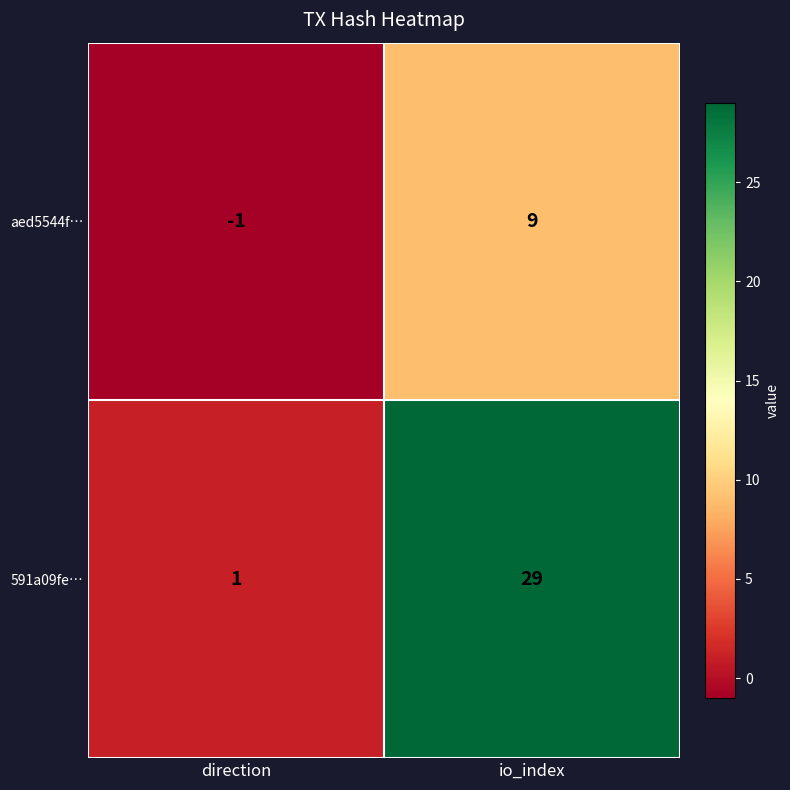

At which category is the sum across all series the highest?

io_index